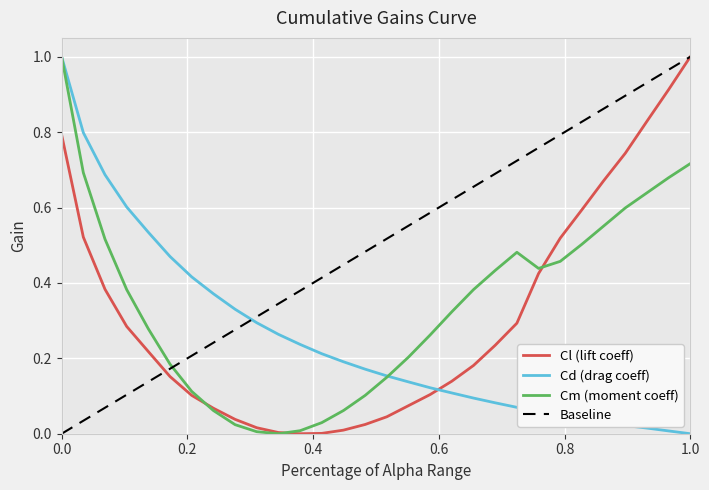

Which series ends up on top after the final intersection of Cl (lift coeff) and Cd (drag coeff)?

Cl (lift coeff)